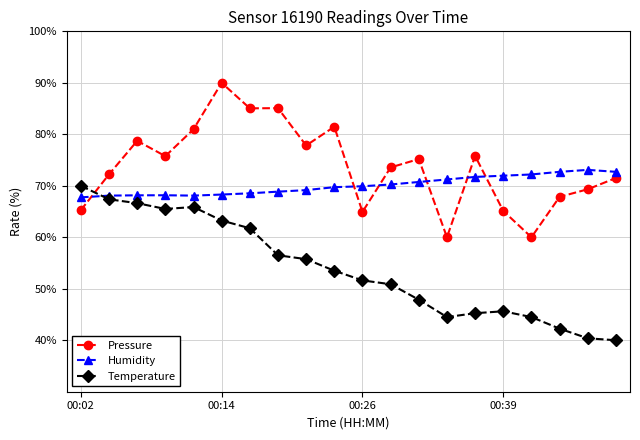

What is the difference between the maximum and minimum values in the Humidity series?

5.3